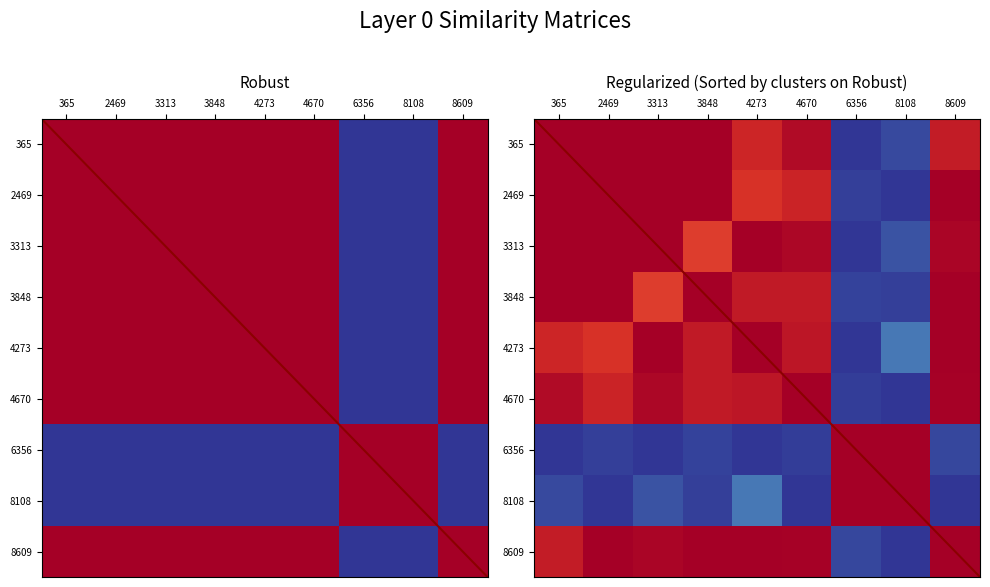

The 208737365 series shows 1.0 at 3313. True or false?

True